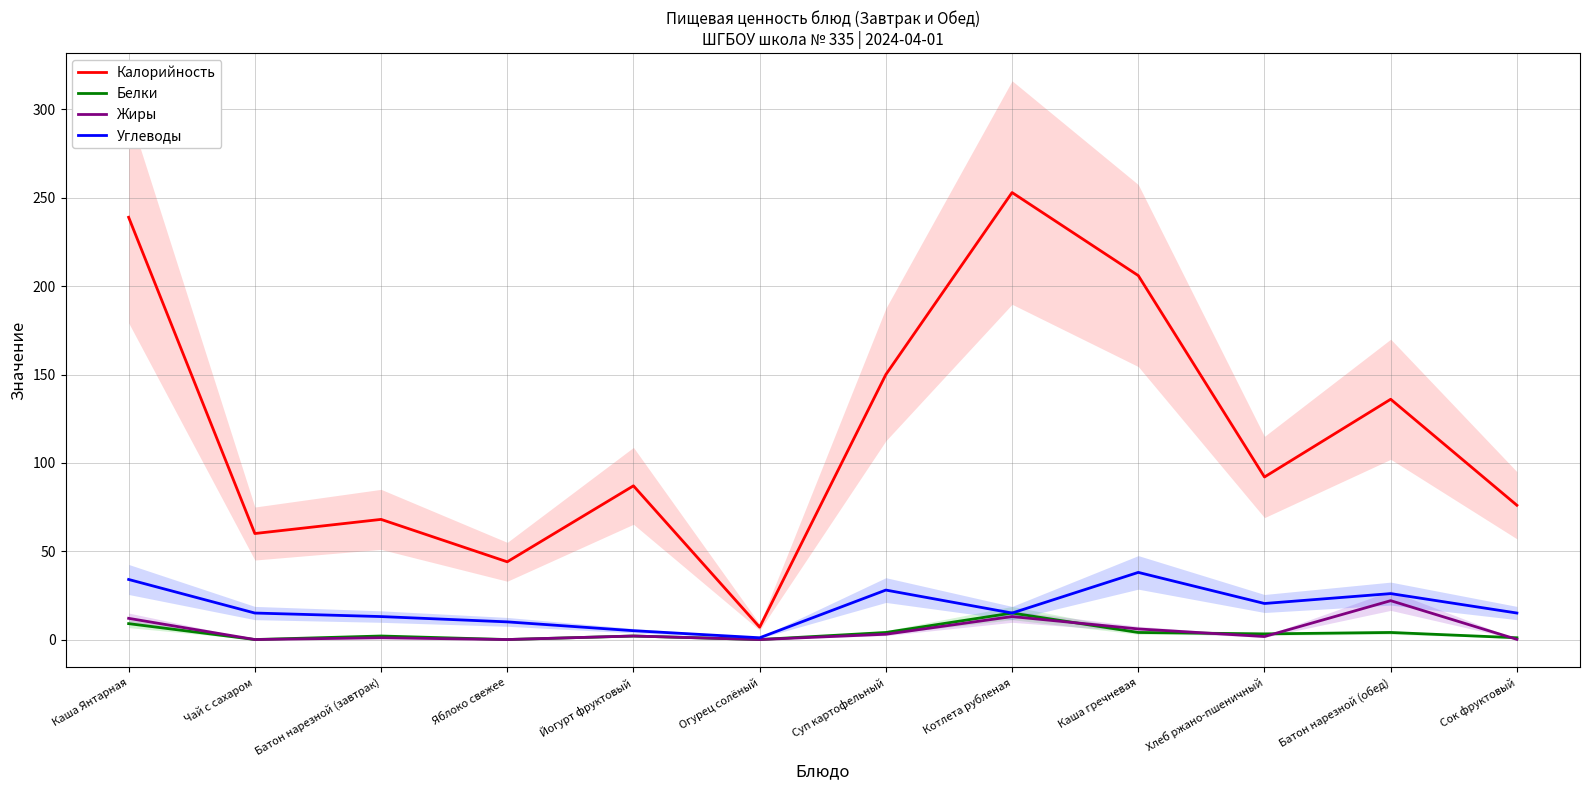

After their last crossing, which series has the higher values: Жиры or Белки?

Белки